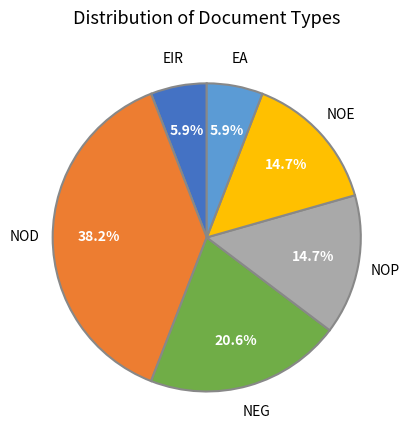

Does any single category account for the majority?

No